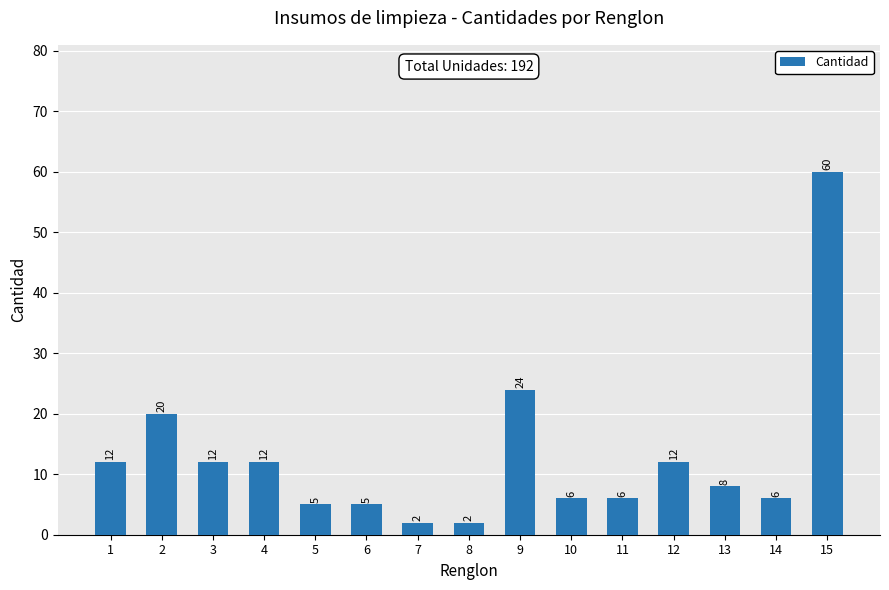

What is the difference between the maximum and second lowest values?

58